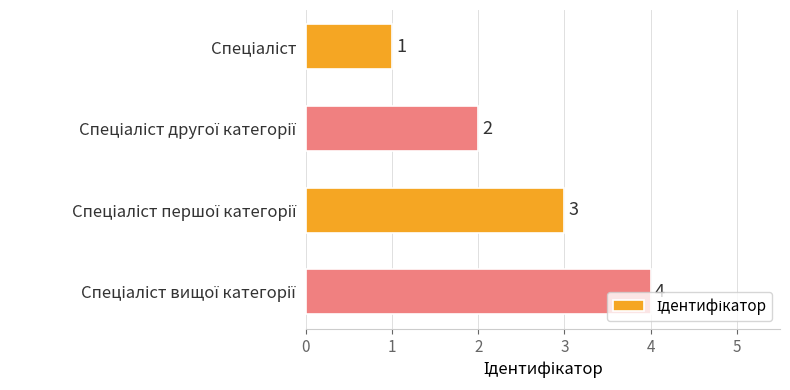

What is the value of the 2nd bar from the top?

2